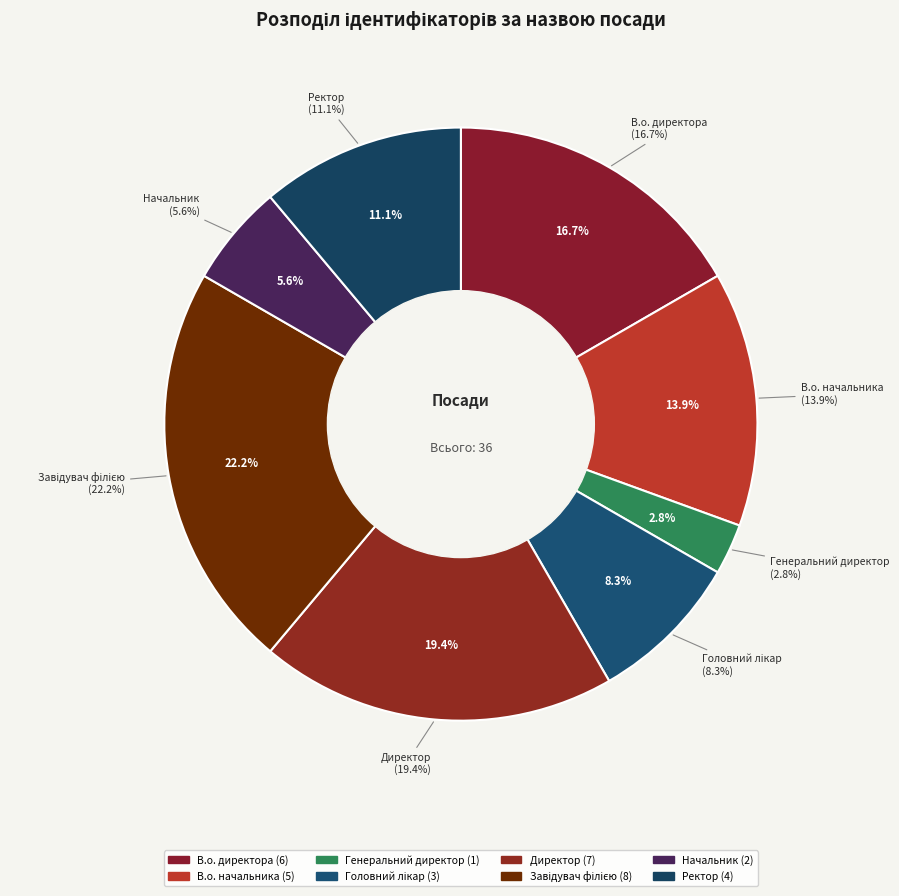

What is the smallest slice in the pie chart?

Генеральний директор